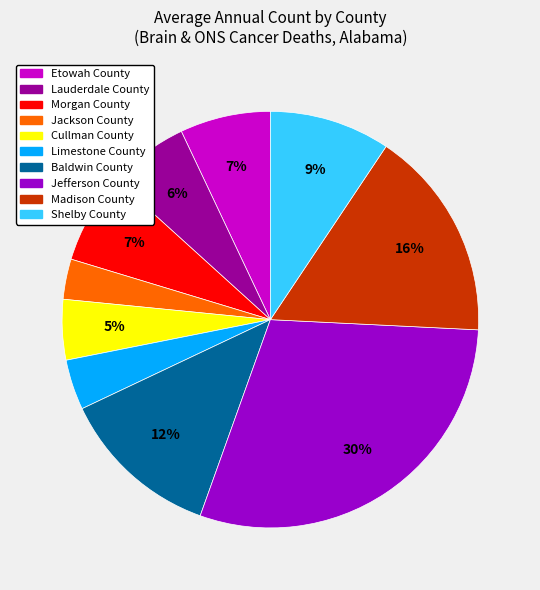

The Etowah County slice represents 20% of the pie. True or false?

False